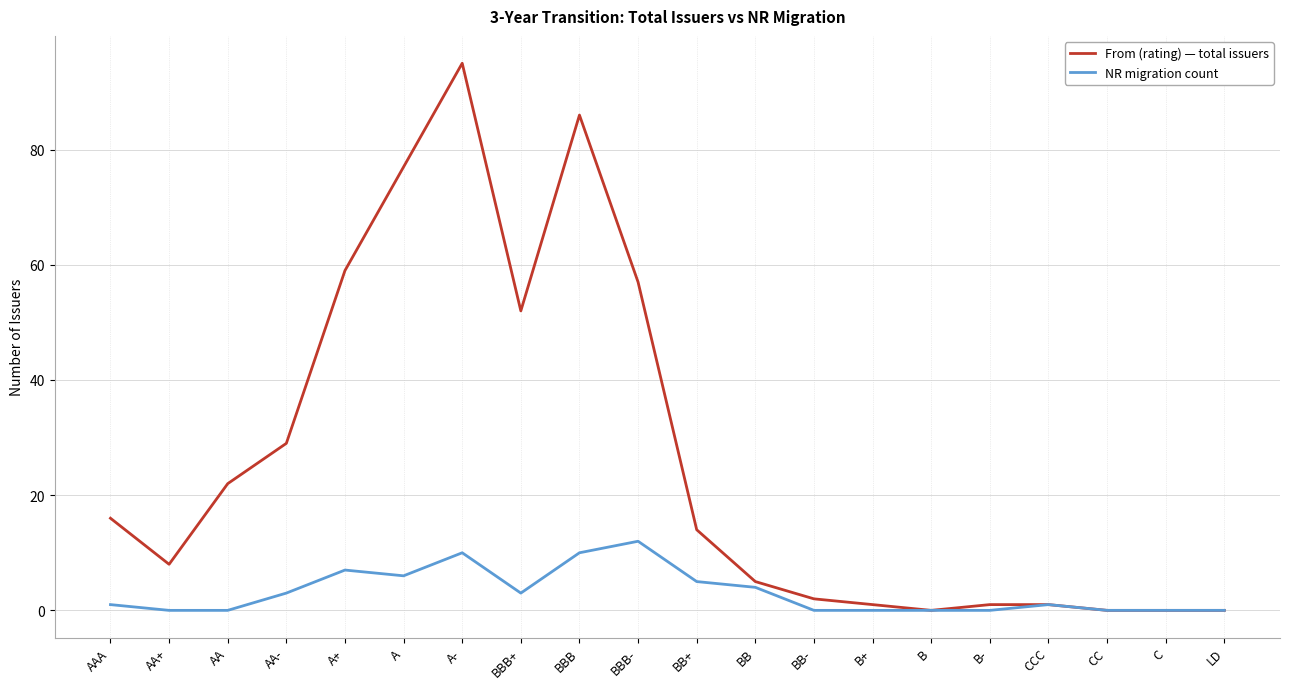

Which label corresponds to the largest value in the chart?

A-